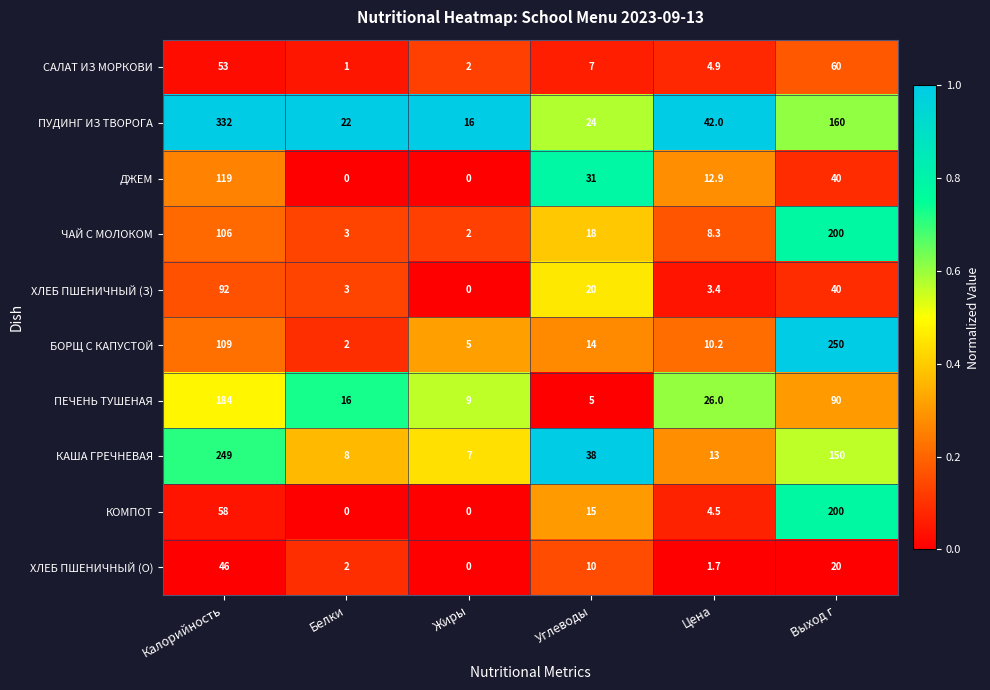

Which series has the largest range (max minus min)?

ПУДИНГ ИЗ ТВОРОГА